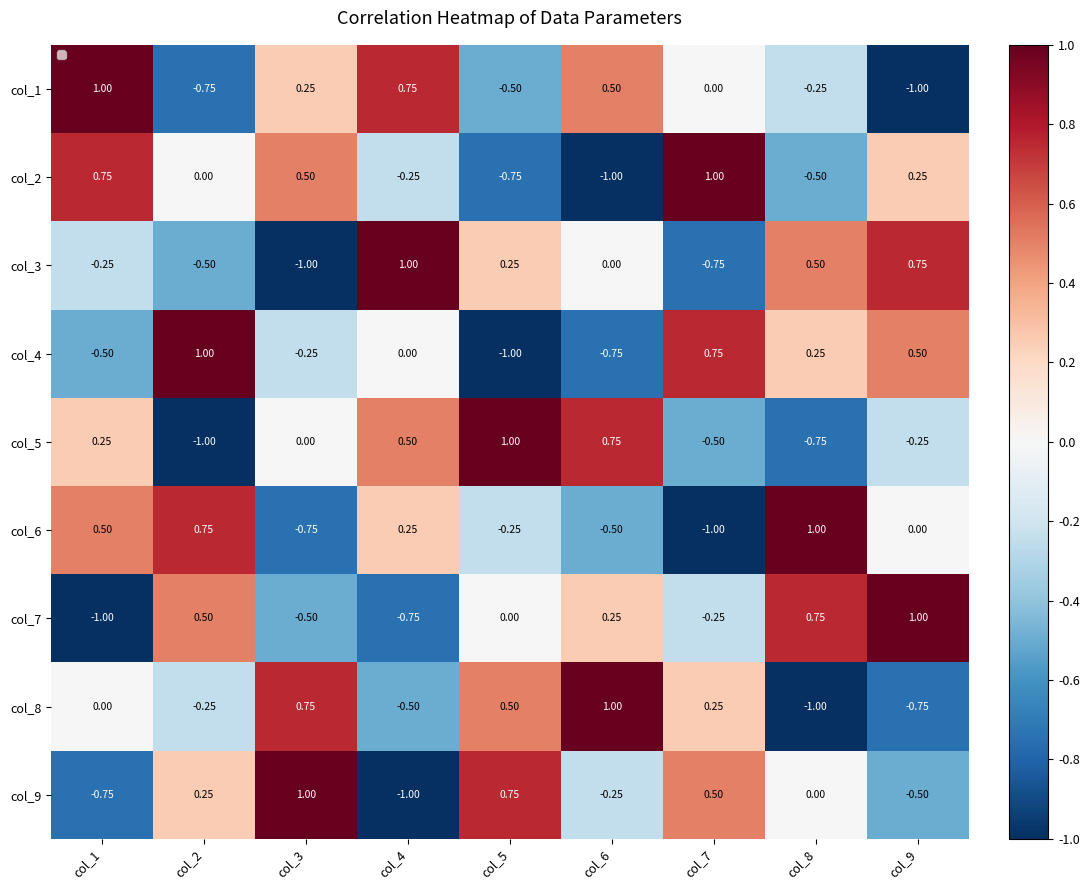

Between col_4 and col_6, which series saw the biggest shift?

col_8